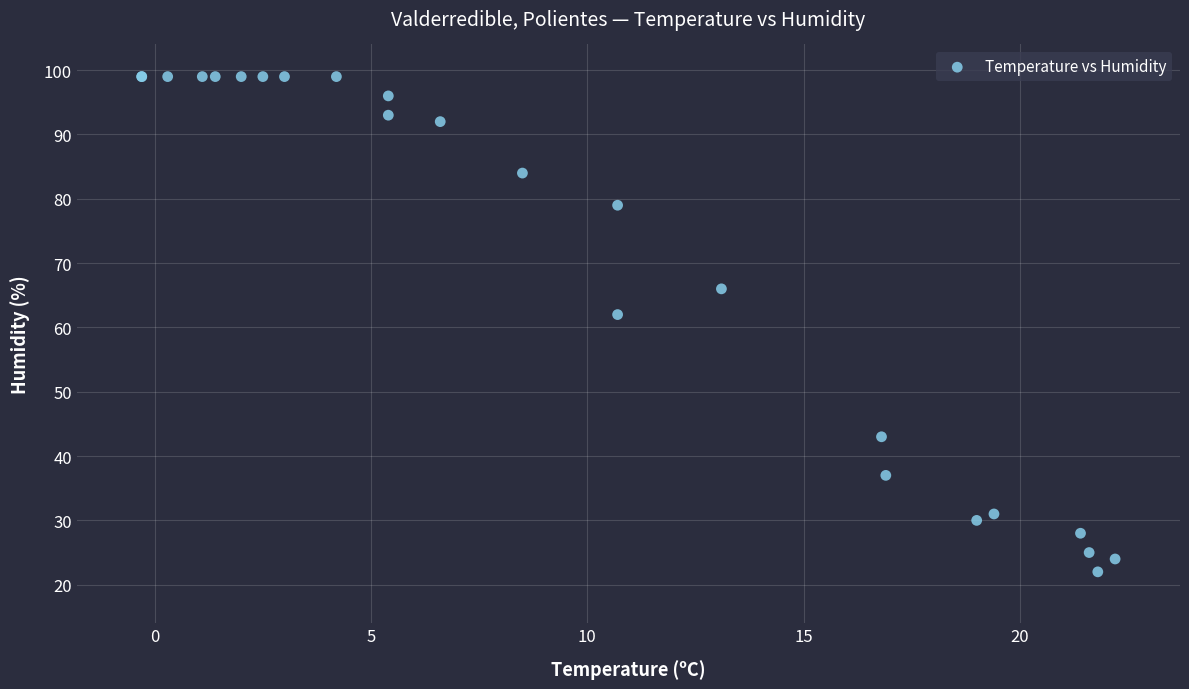

What Y value in the scatter plot is closest to 60?

62